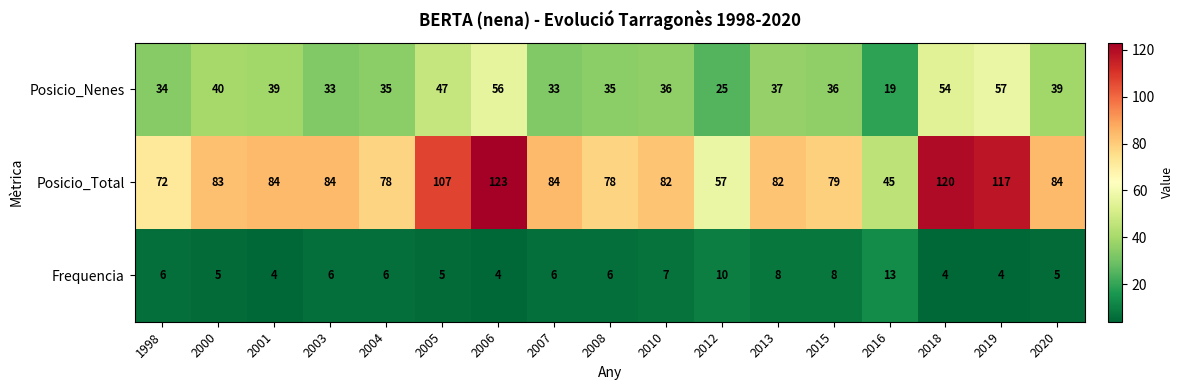

What is the total value across all series at 2019?

178